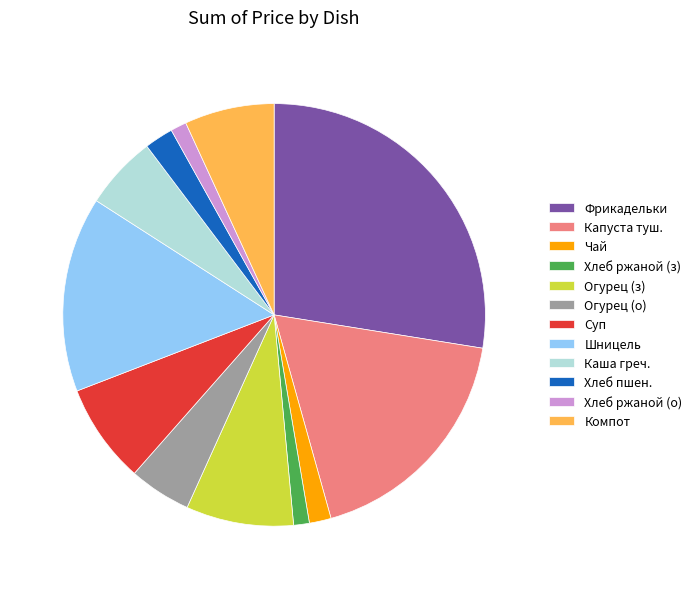

Is the sum of Фрикадельки and Хлеб ржаной (з) greater than half?

No